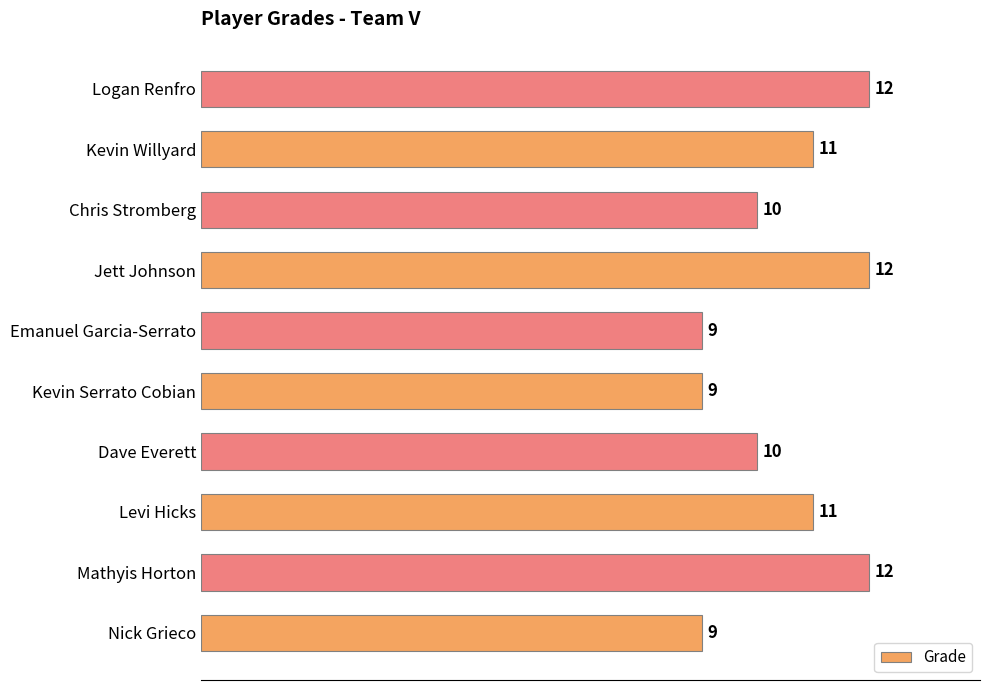

What is the ratio of the value at Jett Johnson to the value at Dave Everett?

1.2